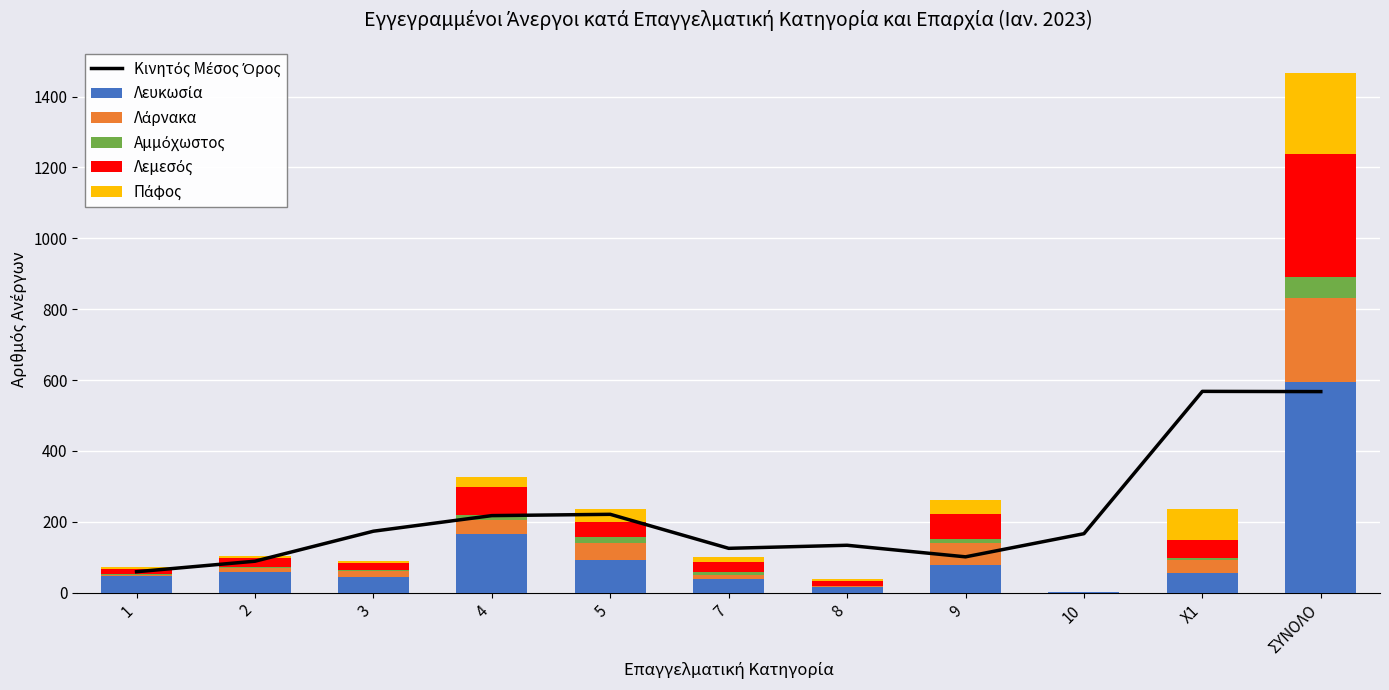

Rank the series by their maximum value, from highest to lowest.

Λευκωσία, Κινητός Μέσος Όρος, Λεμεσός, Λάρνακα, Πάφος, Αμμόχωστος